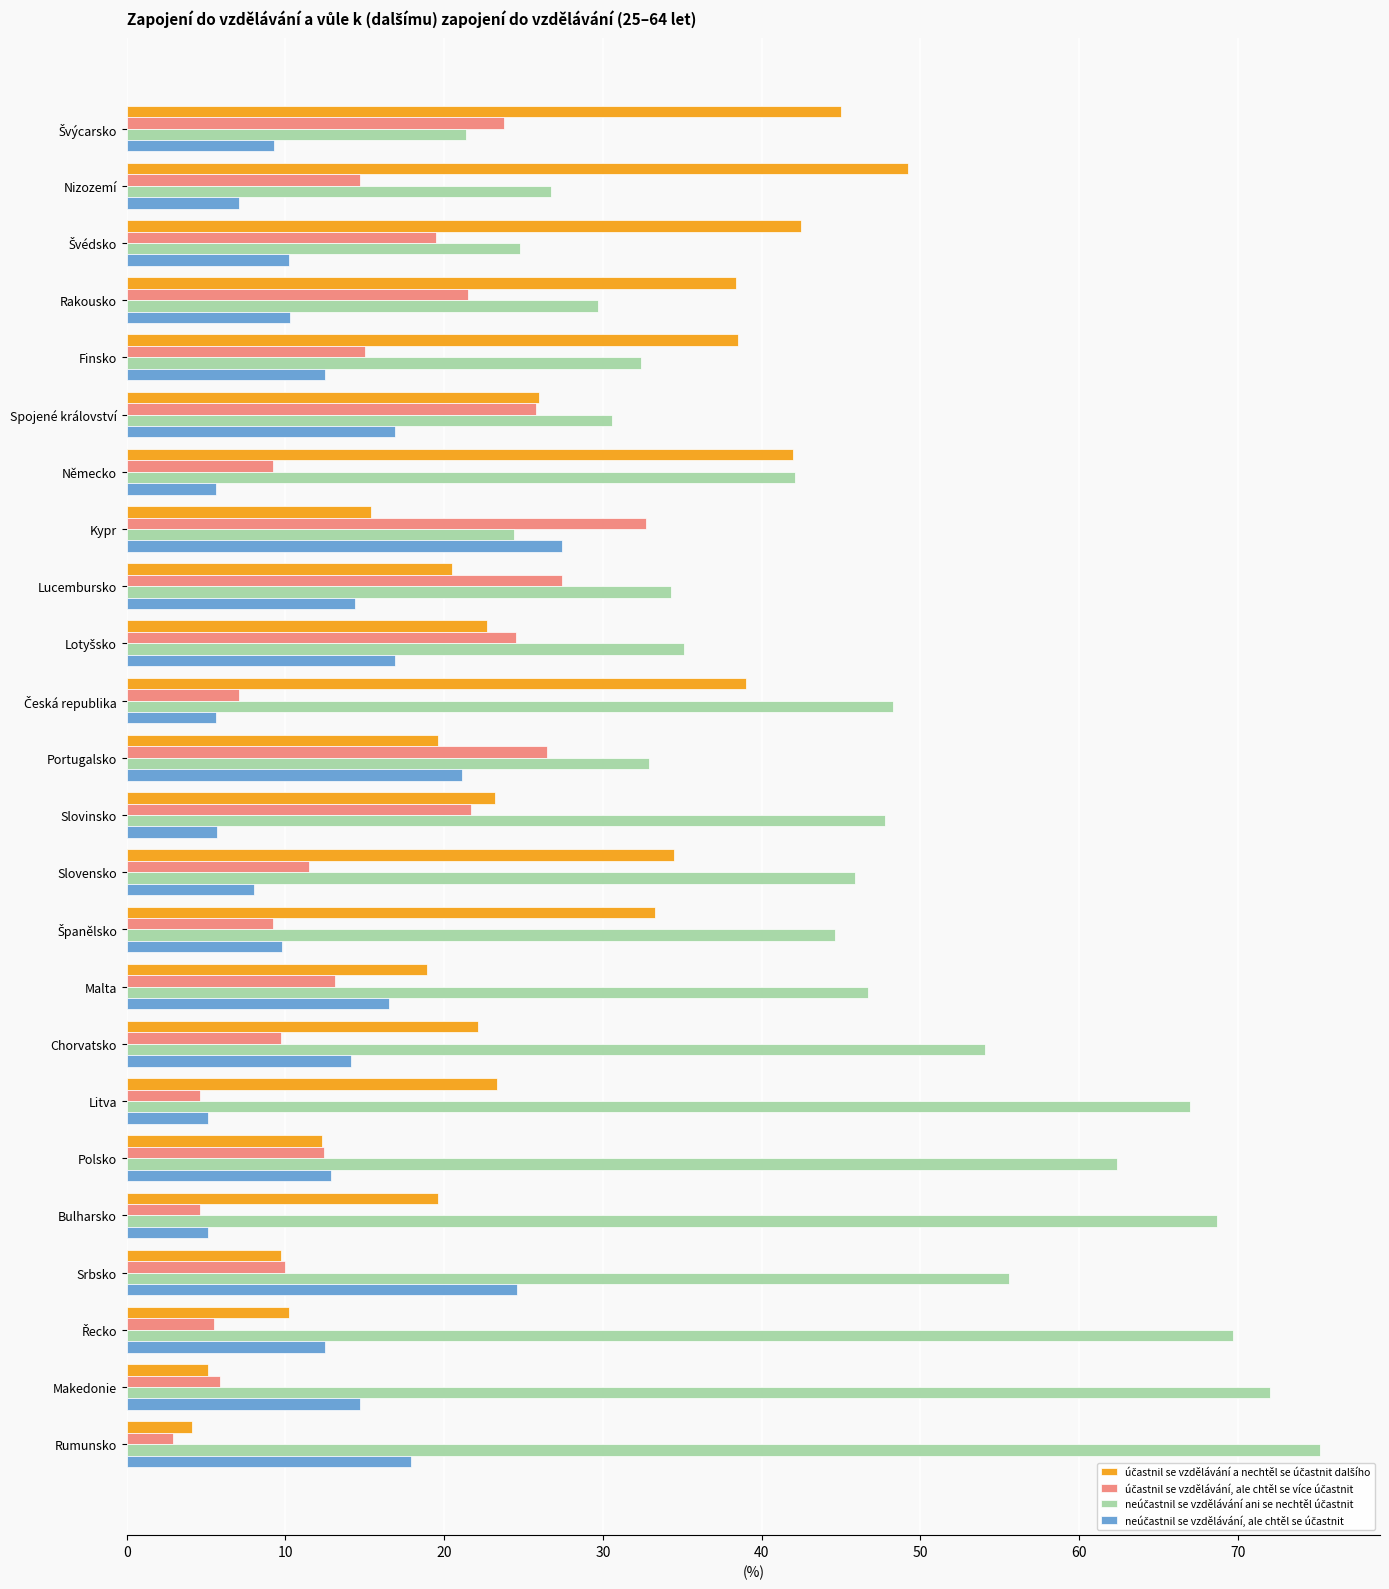

Which label corresponds to the smallest value in the chart?

Rumunsko